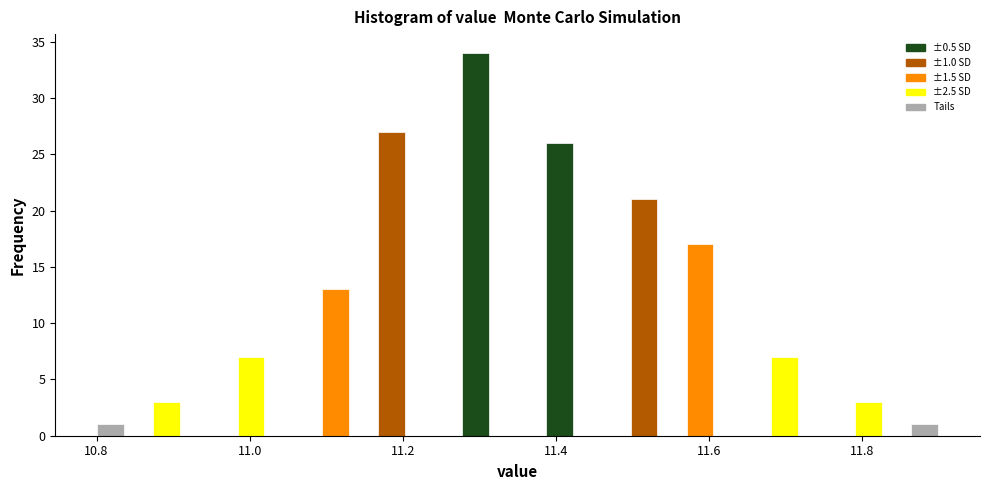

Around what value on the x-axis is the tallest bar? Give the approximate position of its centre, as read against the axis.

11.30